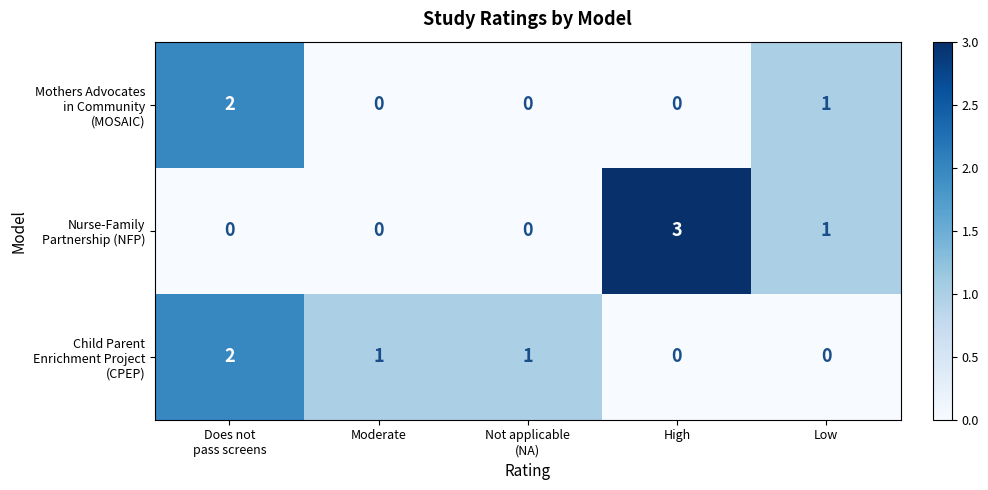

At which category is the sum across all series the highest?

Does not
pass screens